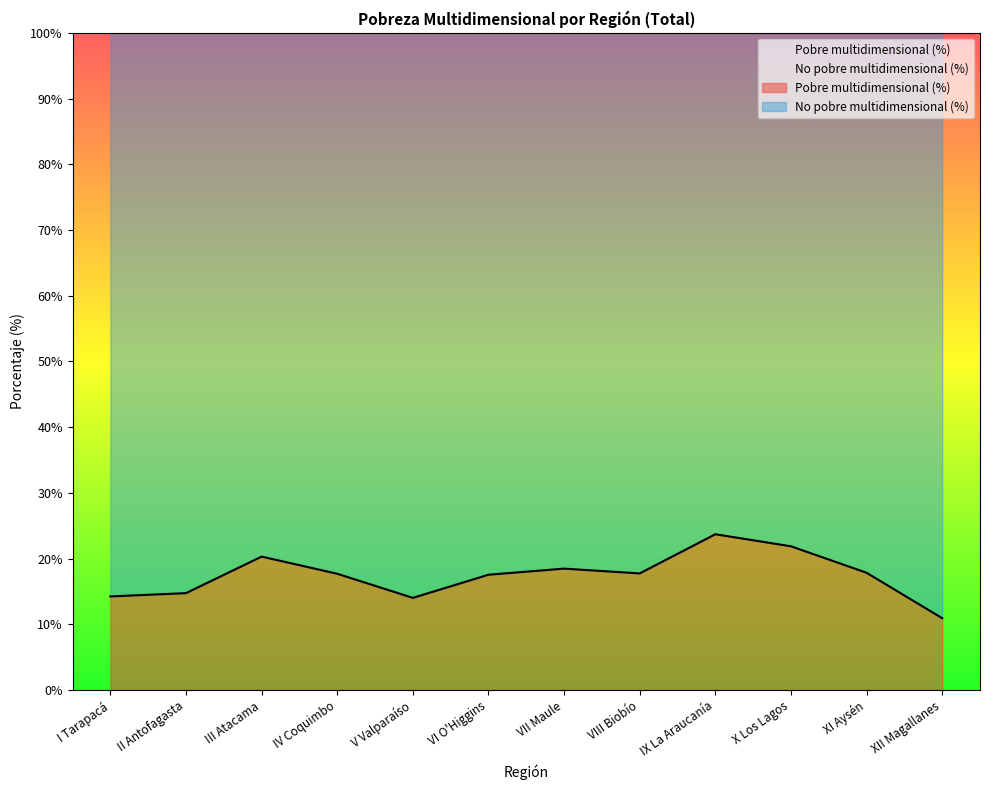

What is the label of the 2nd point from the right?

XI Aysén